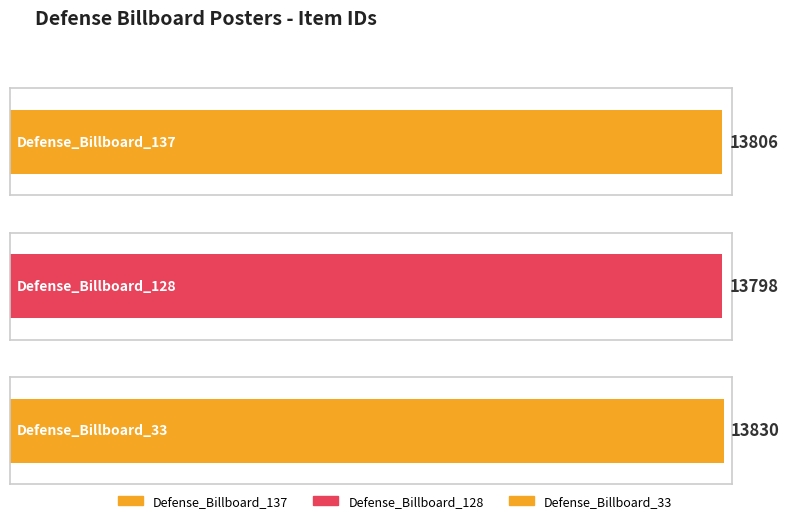

How many values are below 13806?

1